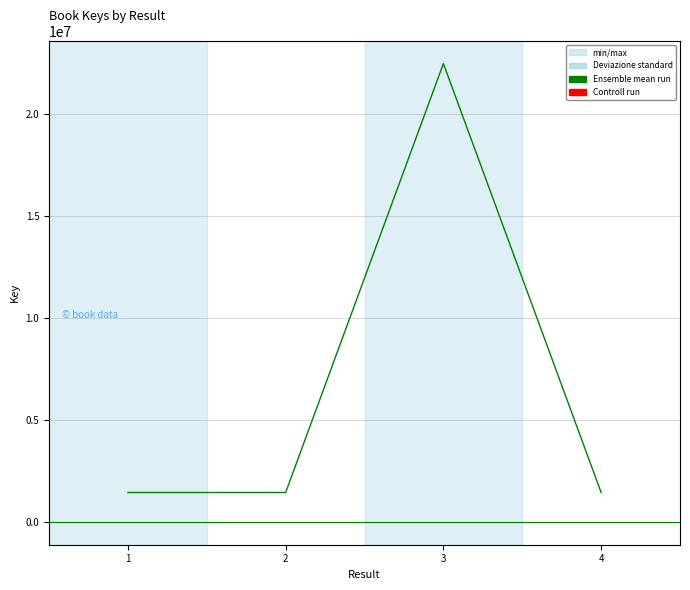

Is this an area chart (filled region under the line)?

No